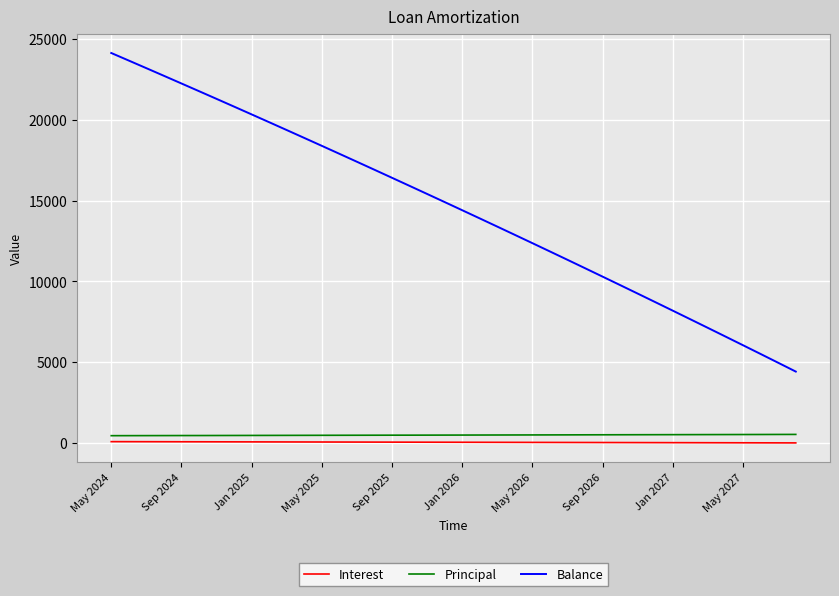

Which series has the largest total across all categories?

Balance